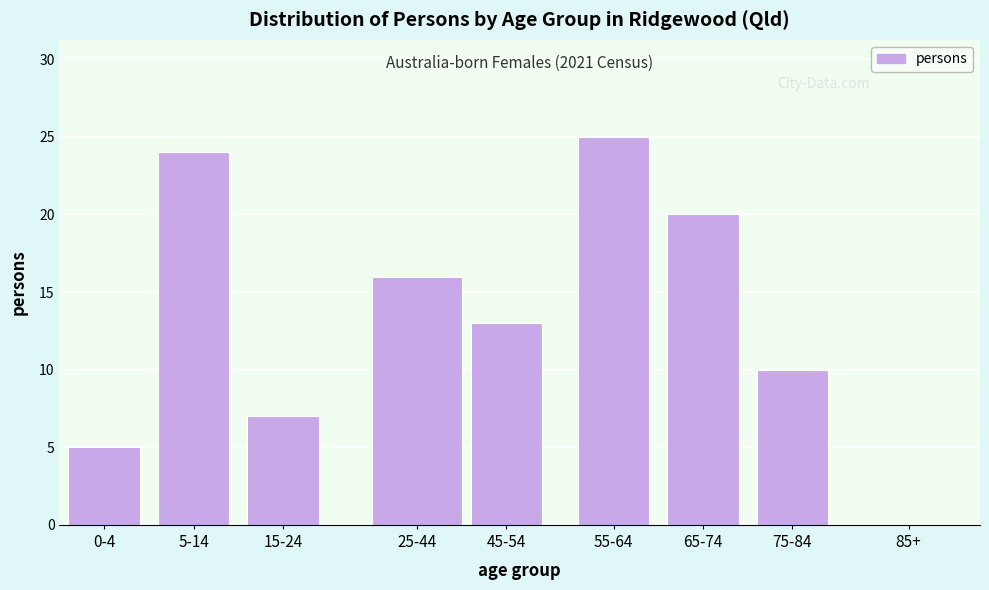

Reading right to left, what are all the values shown in this chart?

85+=0	75-84=10	65-74=20	55-64=25	45-54=13	25-44=16	15-24=7	5-14=24	0-4=5